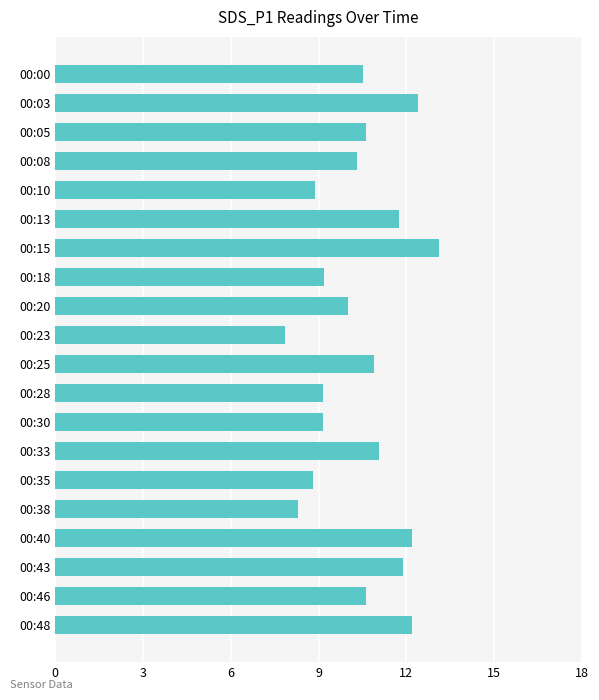

Which label corresponds to the largest value in the chart?

00:15